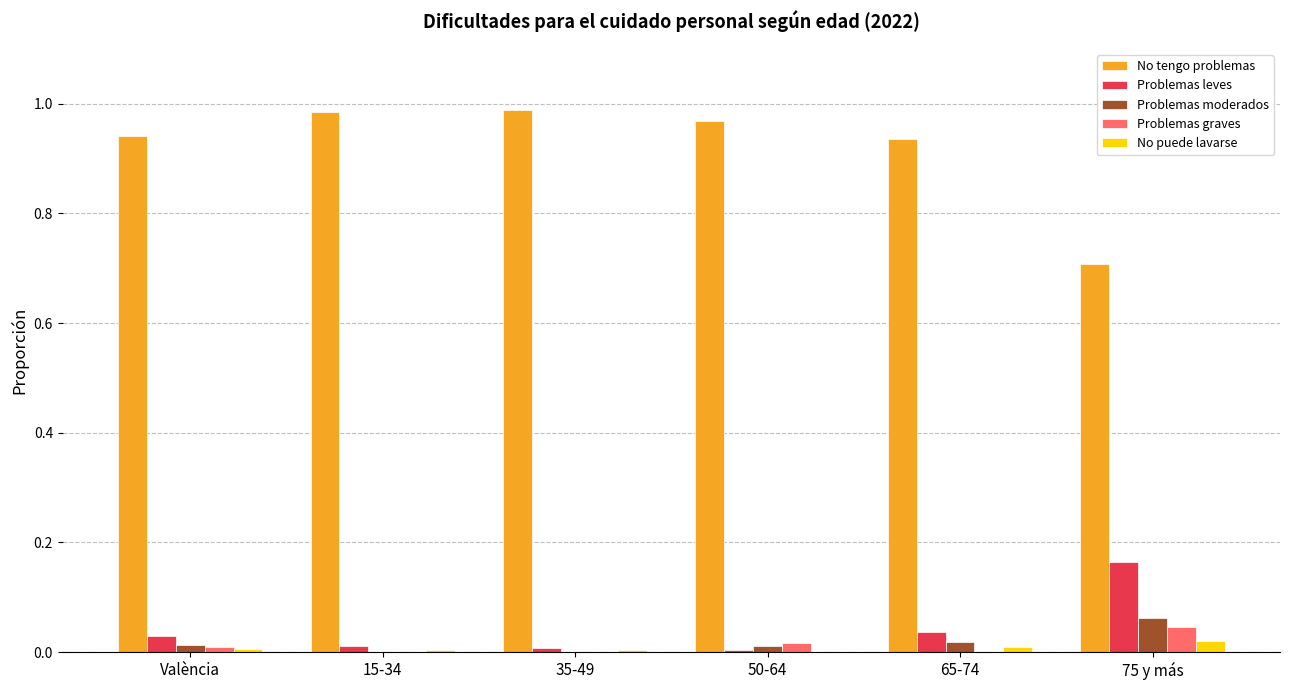

Which series has the widest spread of values?

No tengo problemas